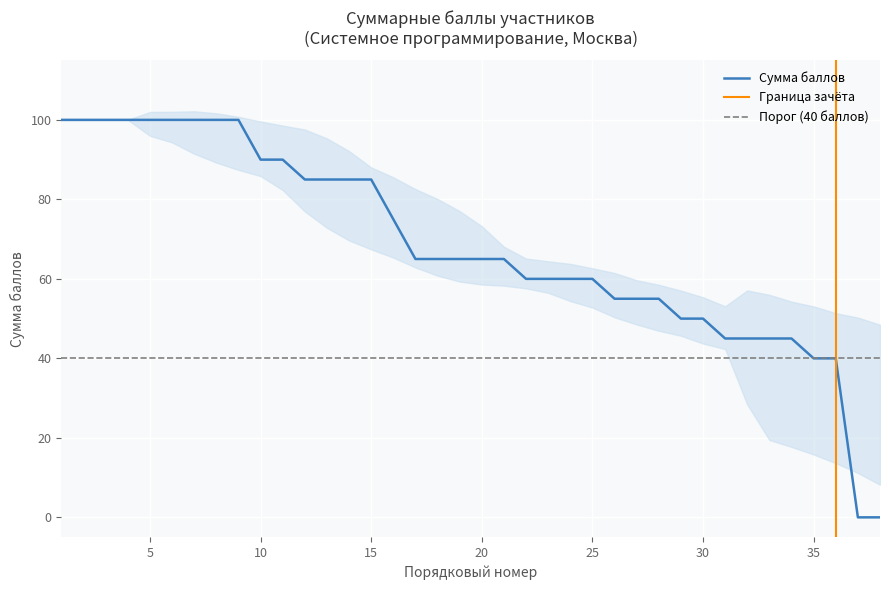

What is the greatest value displayed?

100